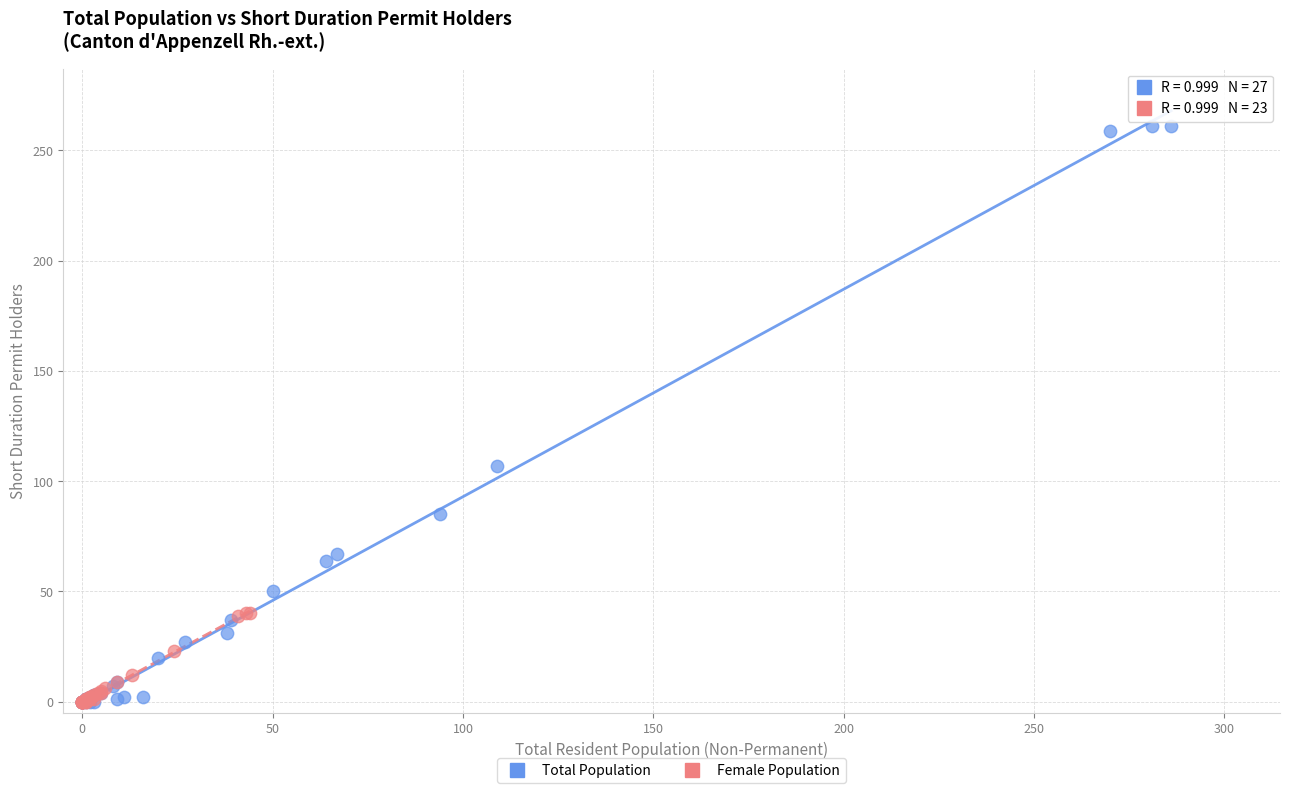

Which series contains the highest Y value?

Total Population